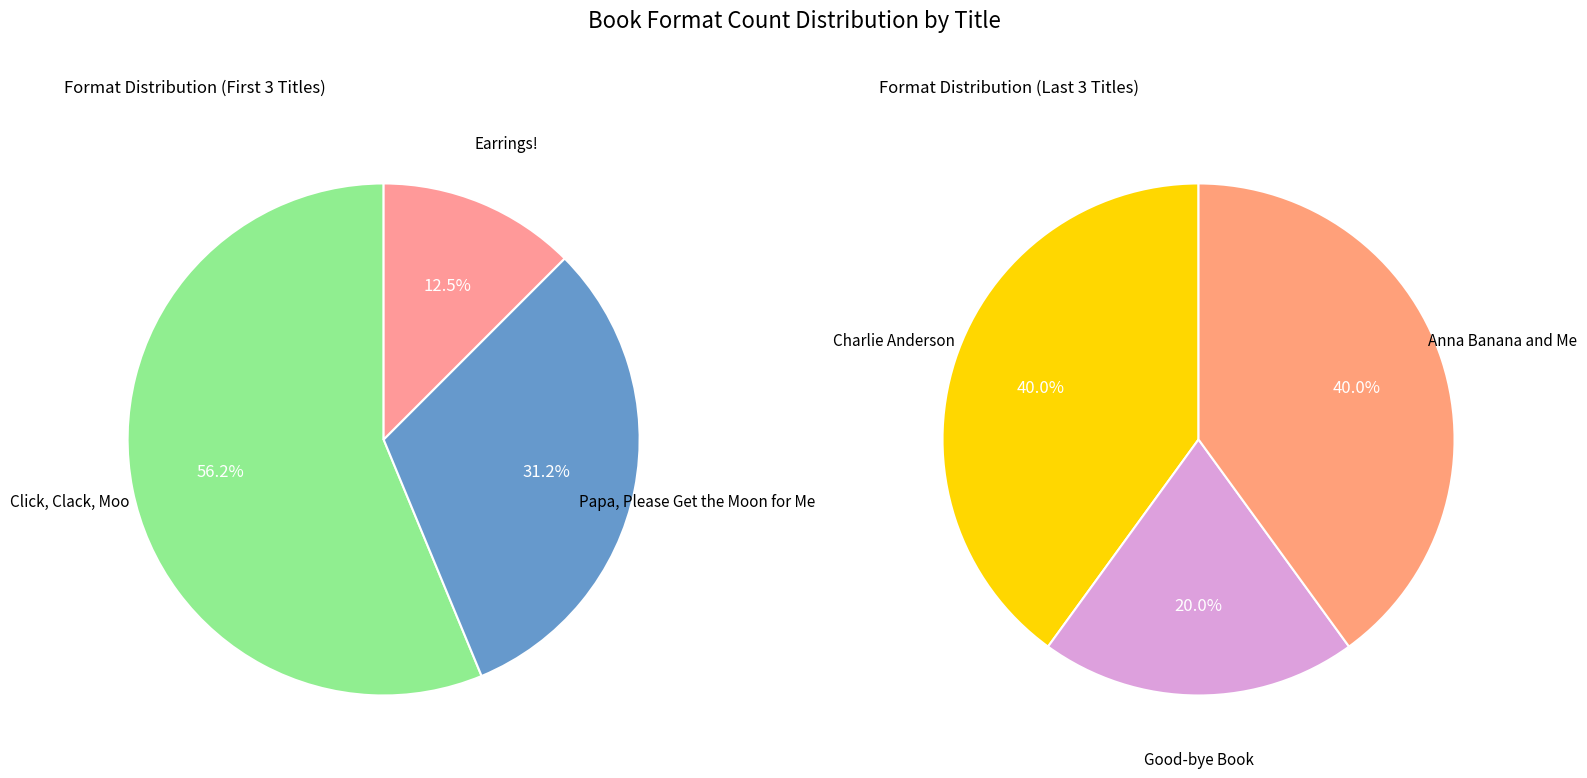

Between Charlie Anderson and Good-bye Book, which is larger?

Charlie Anderson